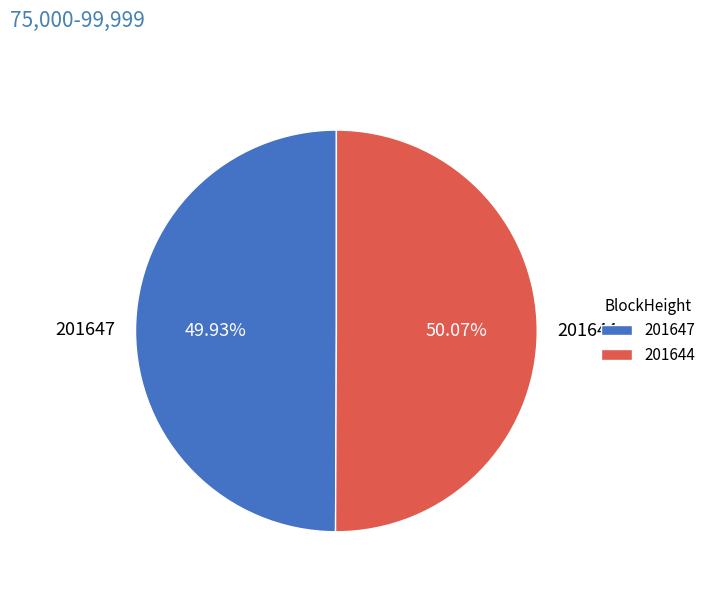

To the nearest percent, what is the average slice percentage?

50%